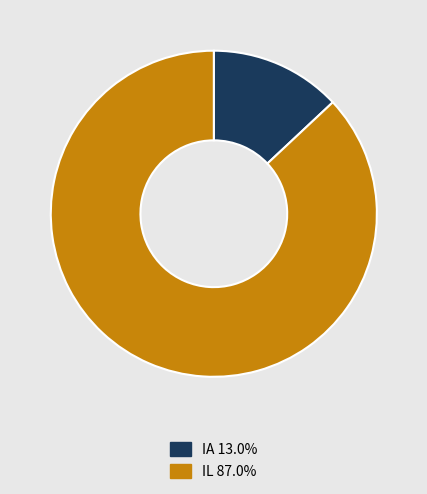

Does any single category account for the majority?

Yes